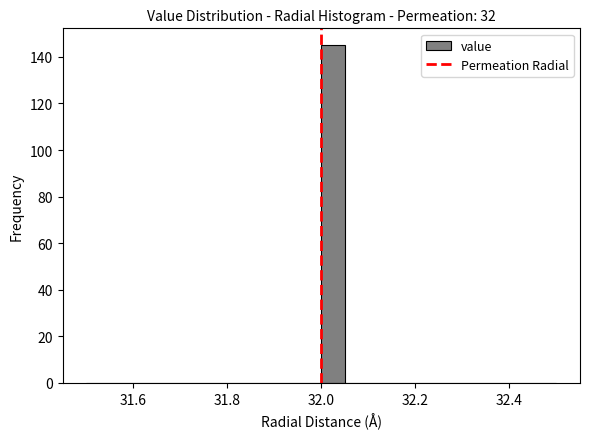

Read against the x-axis, roughly where is the centre of the tallest bar?

32.02